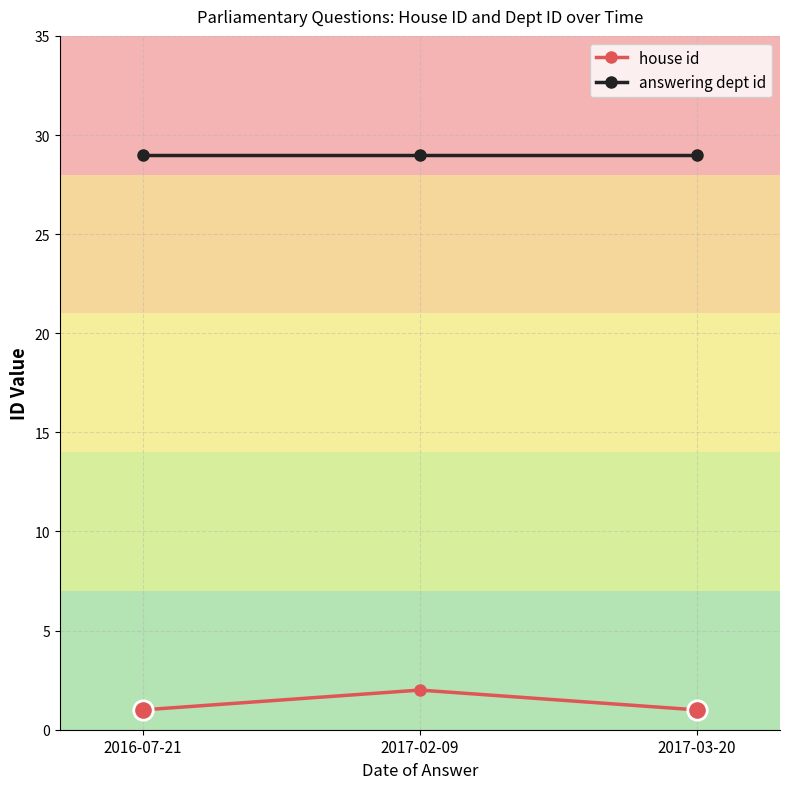

Rank the series by their maximum value, from lowest to highest.

house id, answering dept id